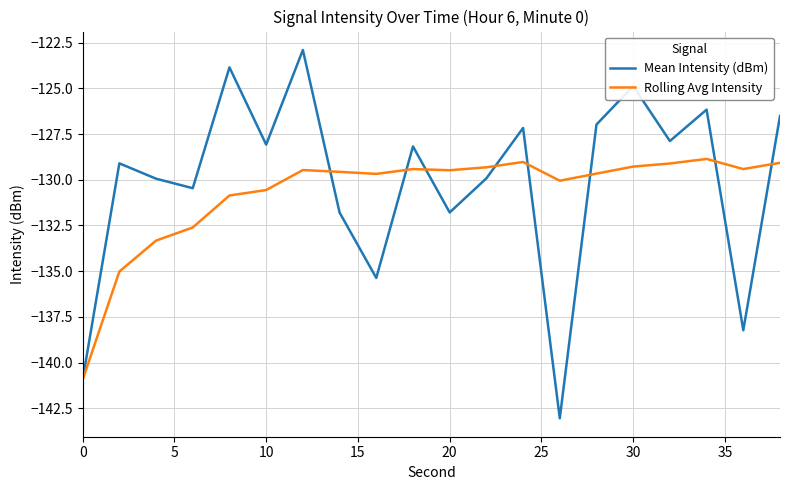

List the series in order of their peak value, lowest first.

Rolling Avg Intensity, Mean Intensity (dBm)